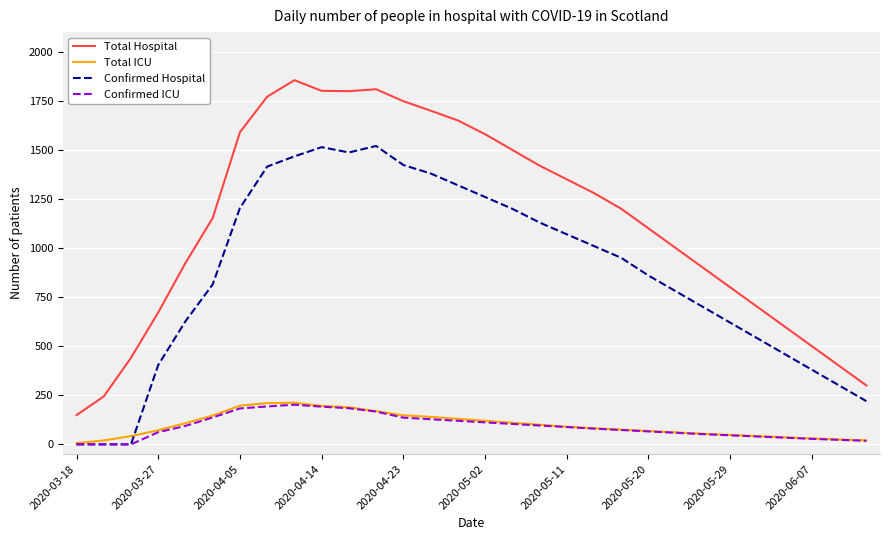

Which series has the largest total across all categories?

Total Hospital